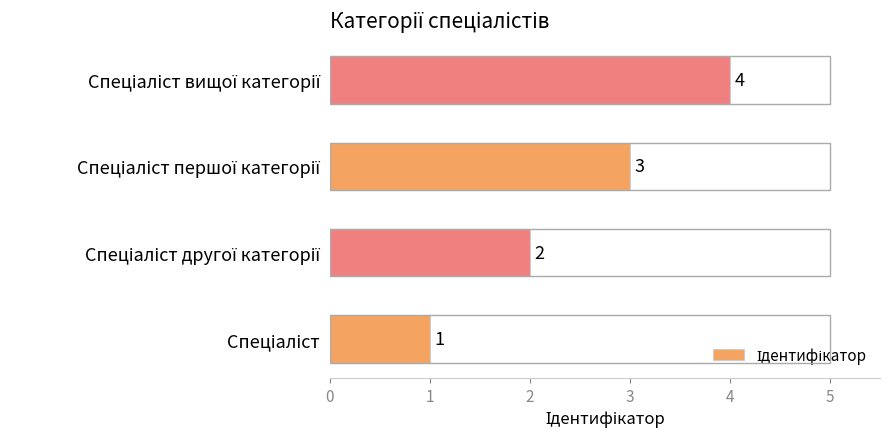

What is the sum of all values?

10